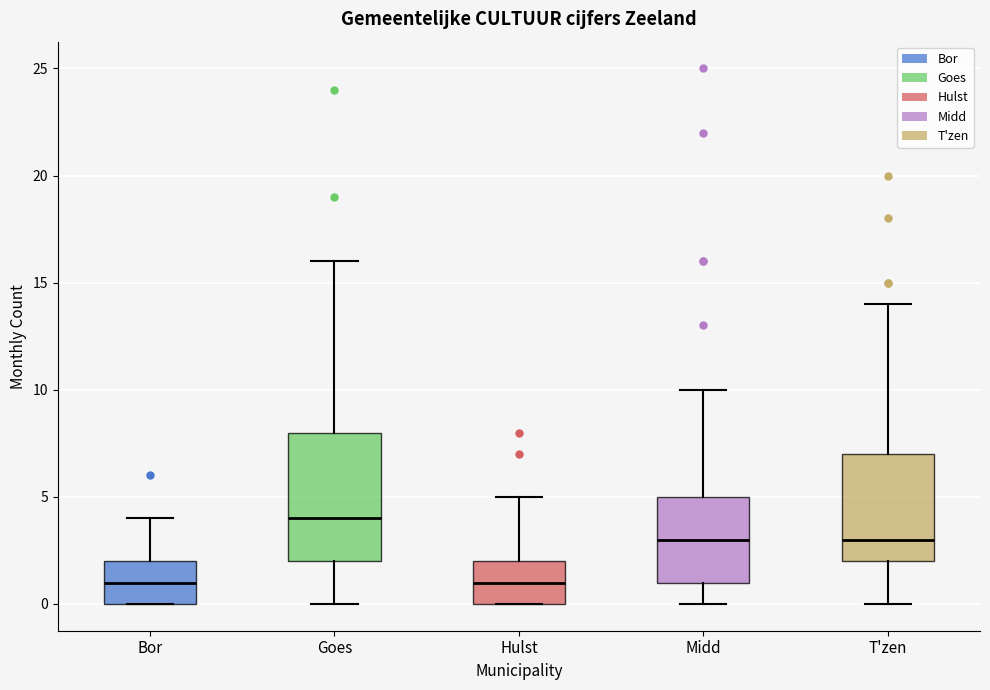

Reading left to right, transcribe this box plot: for each box, give where its median line is, the range the box spans, and where its two whiskers end, as read against the y-axis. The values are not printed on the chart, so give them approximately, as read against the axis.

Bor: median 1, box 0 to 2, whiskers 0 to 4
Goes: median 4, box 2 to 8, whiskers 0 to 16
Hulst: median 1, box 0 to 2, whiskers 0 to 5
Midd: median 3, box 1 to 5, whiskers 0 to 10
T'zen: median 3, box 2 to 7, whiskers 0 to 14